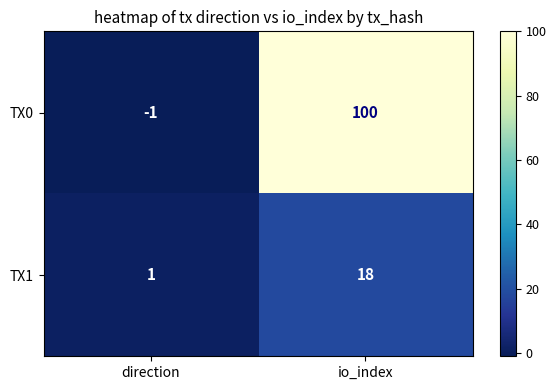

What is the spread (max minus min) of values at io_index?

82